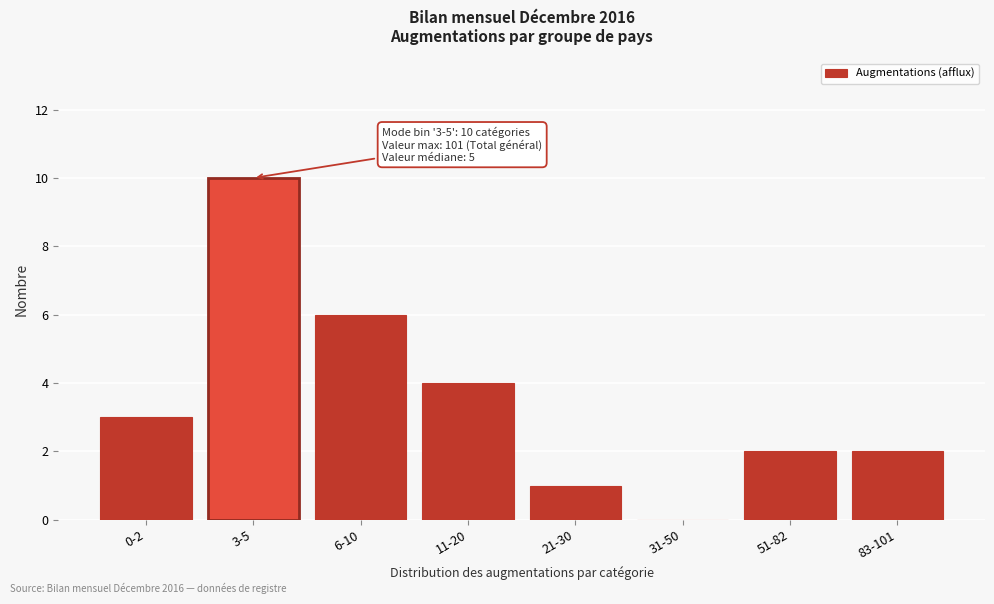

Reading left to right, list all the values displayed in this chart.

0-2=3	3-5=10	6-10=6	11-20=4	21-30=1	31-50=0	51-82=2	83-101=2